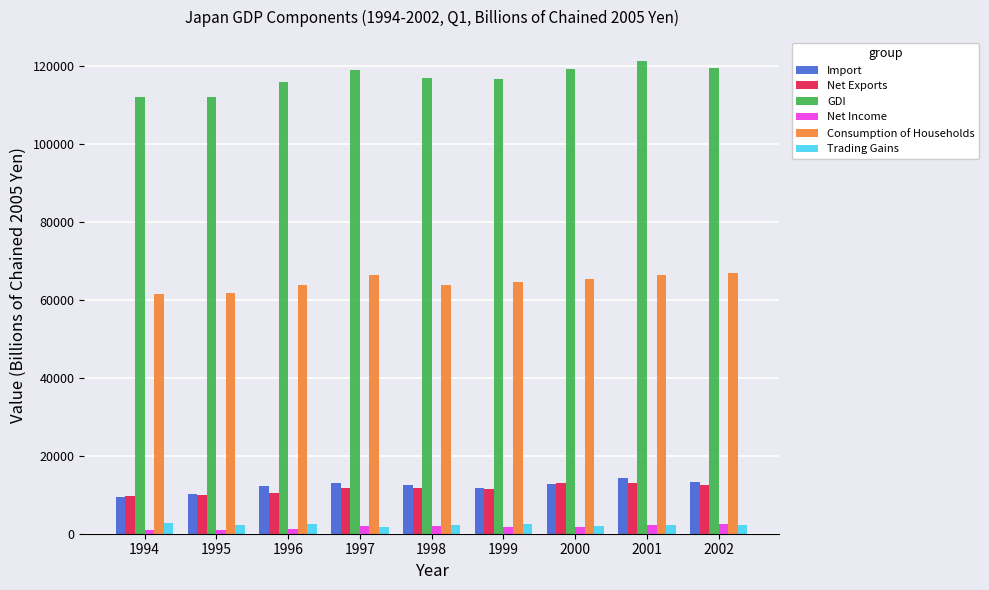

The value of Net Income at 1995 is 1024.3. True or false?

True